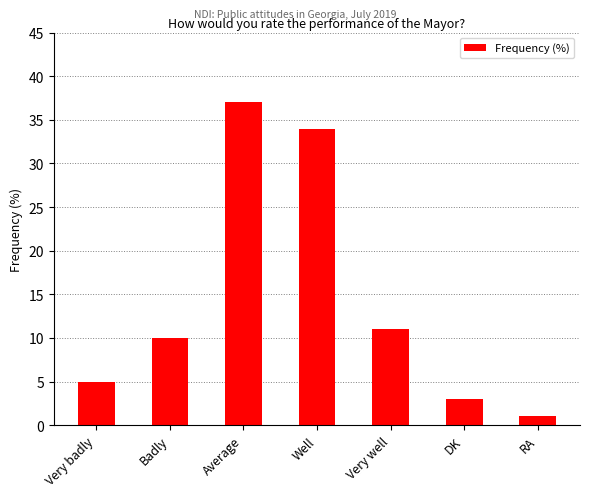

The chart shows a value of 10 at Badly. True or false?

True